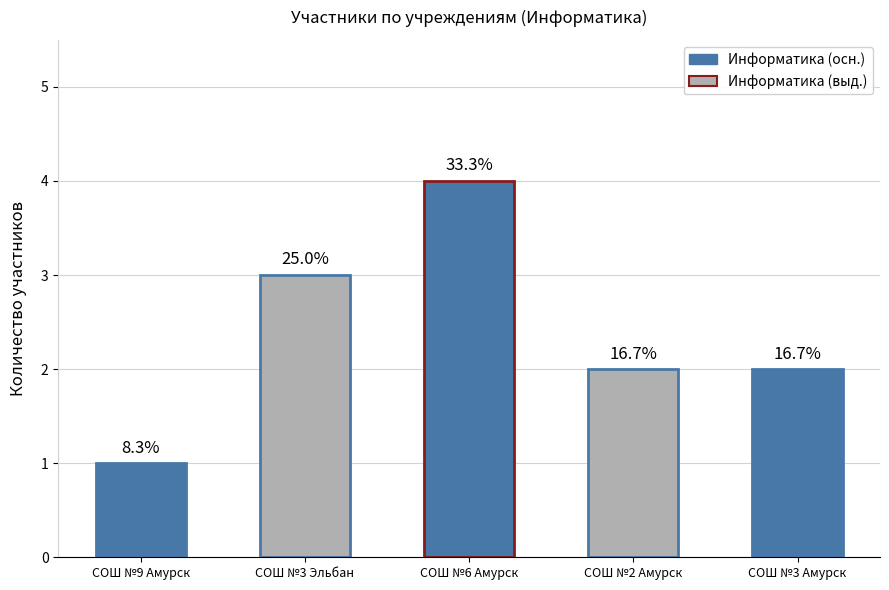

What is the change in value from СОШ №9 Амурск to СОШ №2 Амурск?

+1